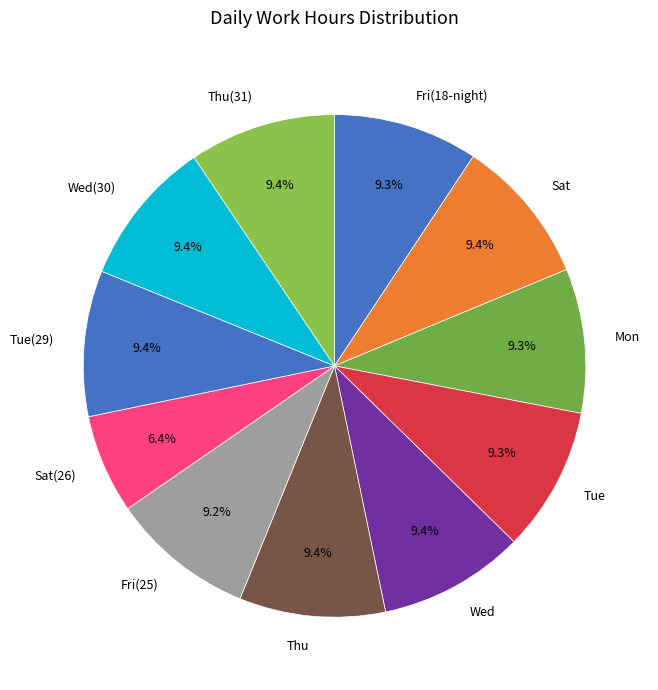

Count the number of slices in the pie.

11